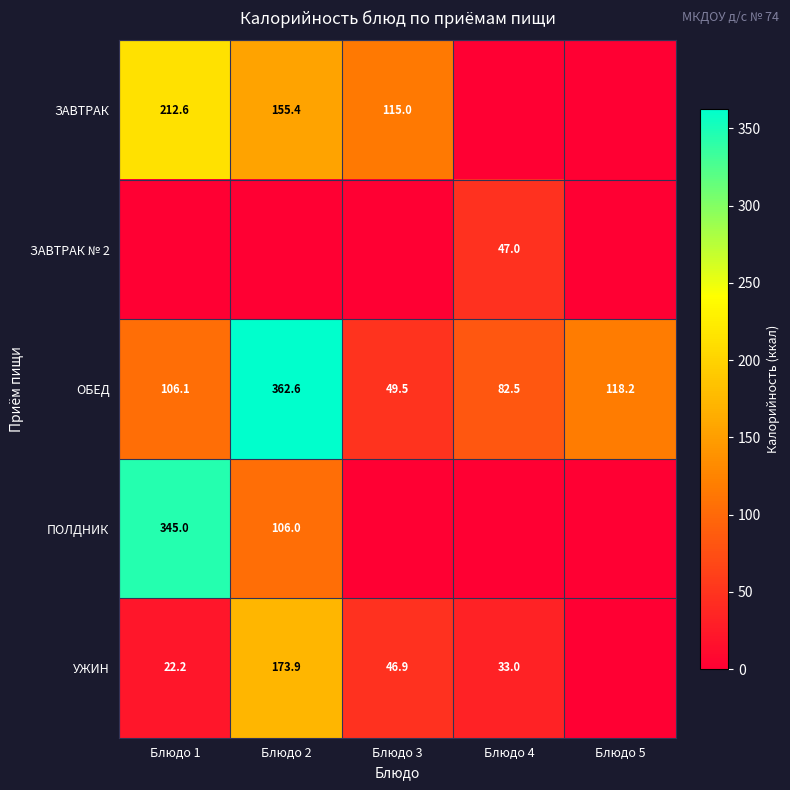

What is the difference between the highest and lowest values at Блюдо 4?

82.5